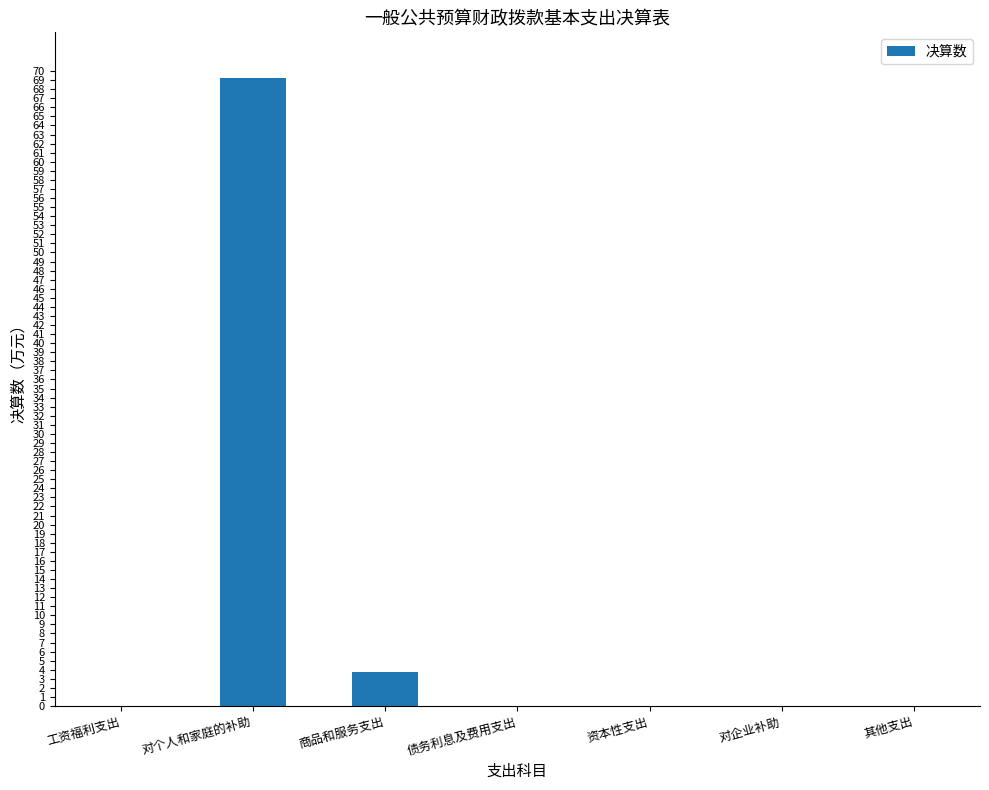

Is it true that the value at 债务利息及费用支出 is 21.3?

False